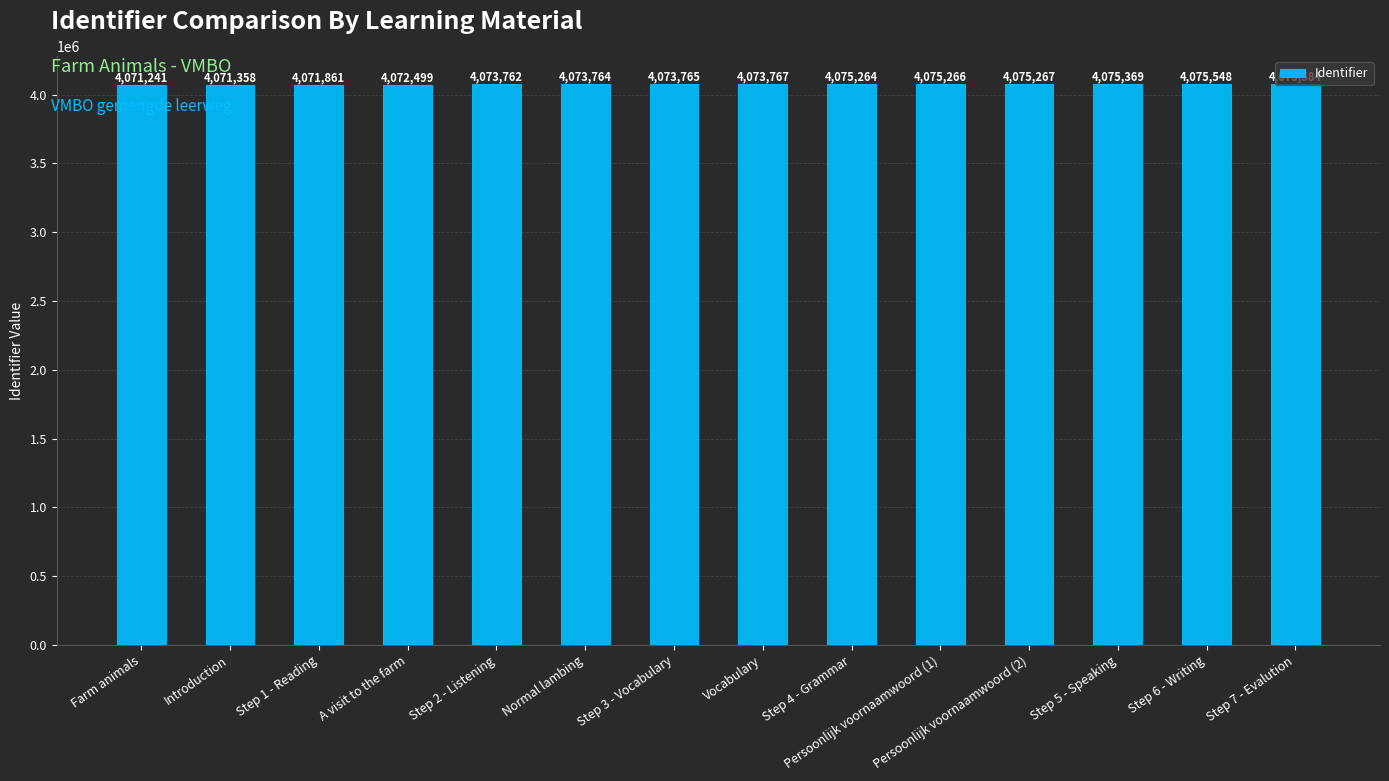

What is the approximate value at Step 4 - Grammar, to the nearest 50?

4075250